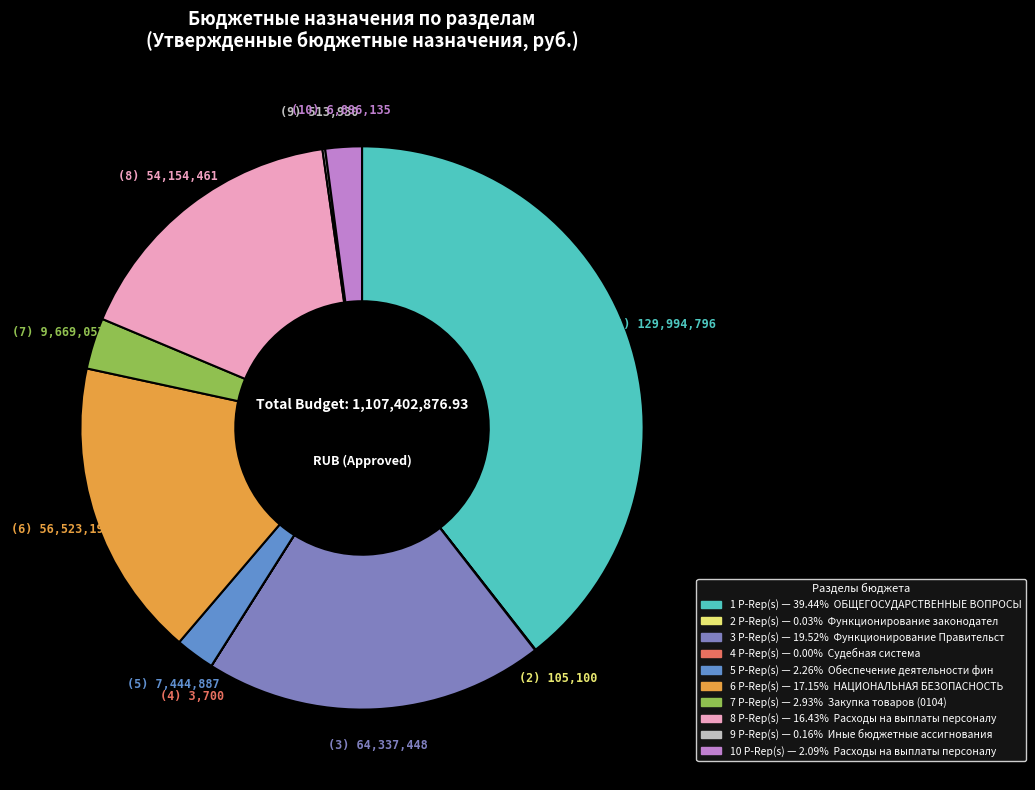

Does any single category account for the majority?

No